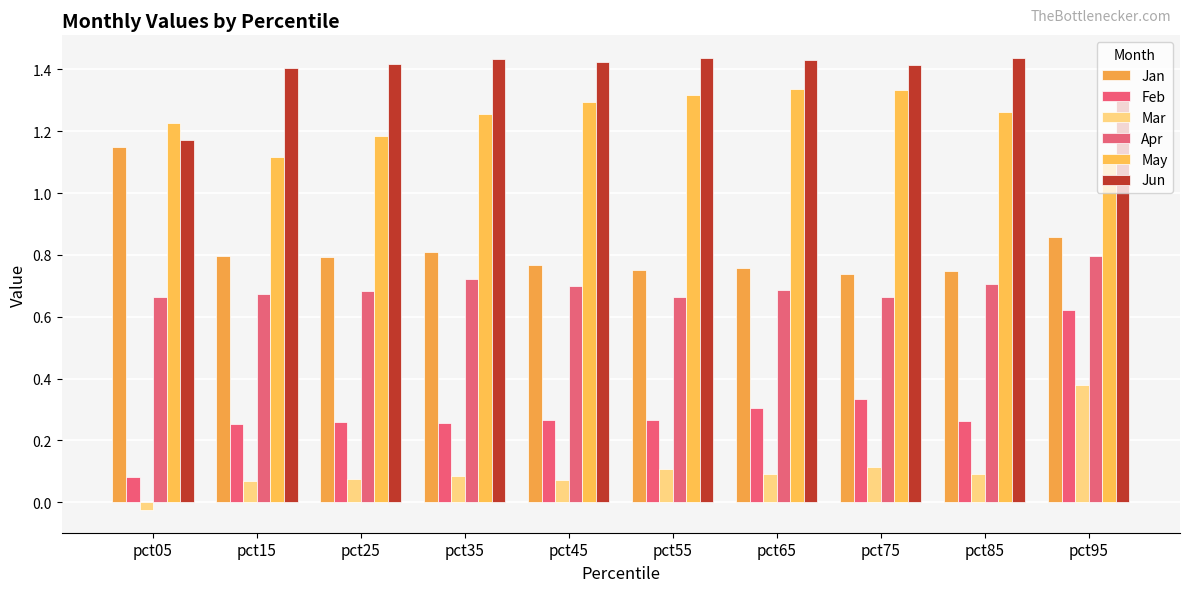

What are all the series names shown in the legend?

Jan, Feb, Mar, Apr, May, Jun